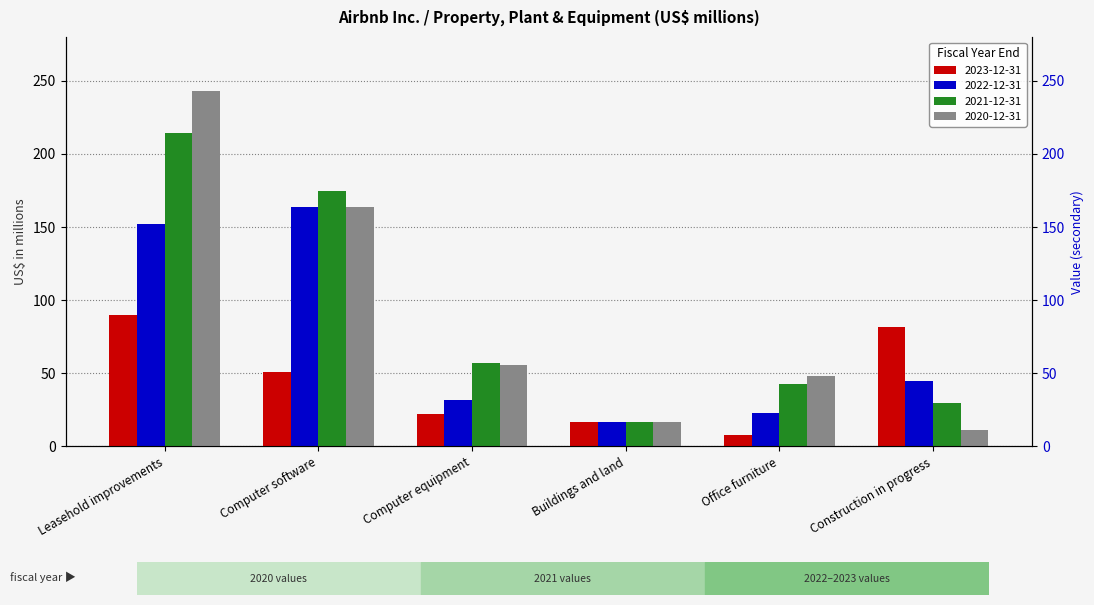

Are the bars horizontal?

No